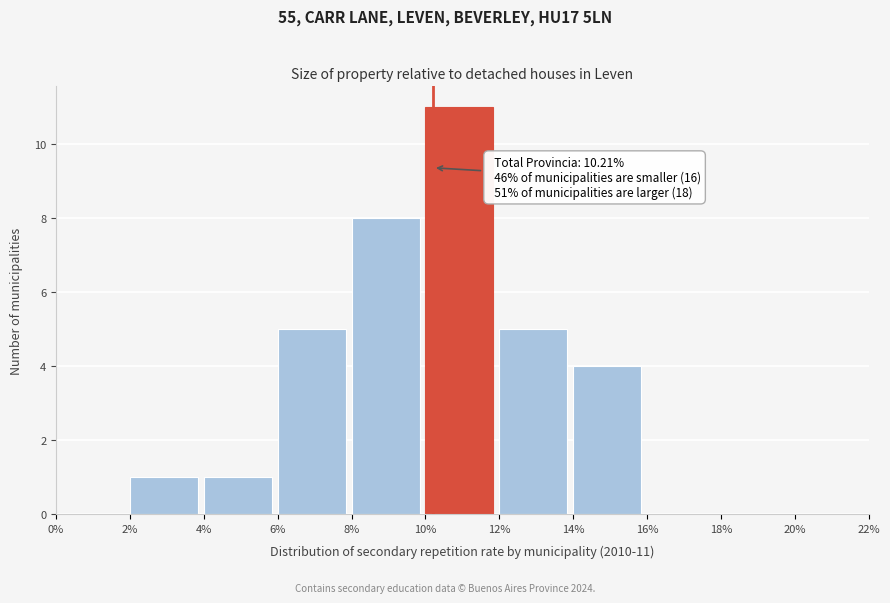

Over which range of the x-axis is the bar tallest?

10% to 12%